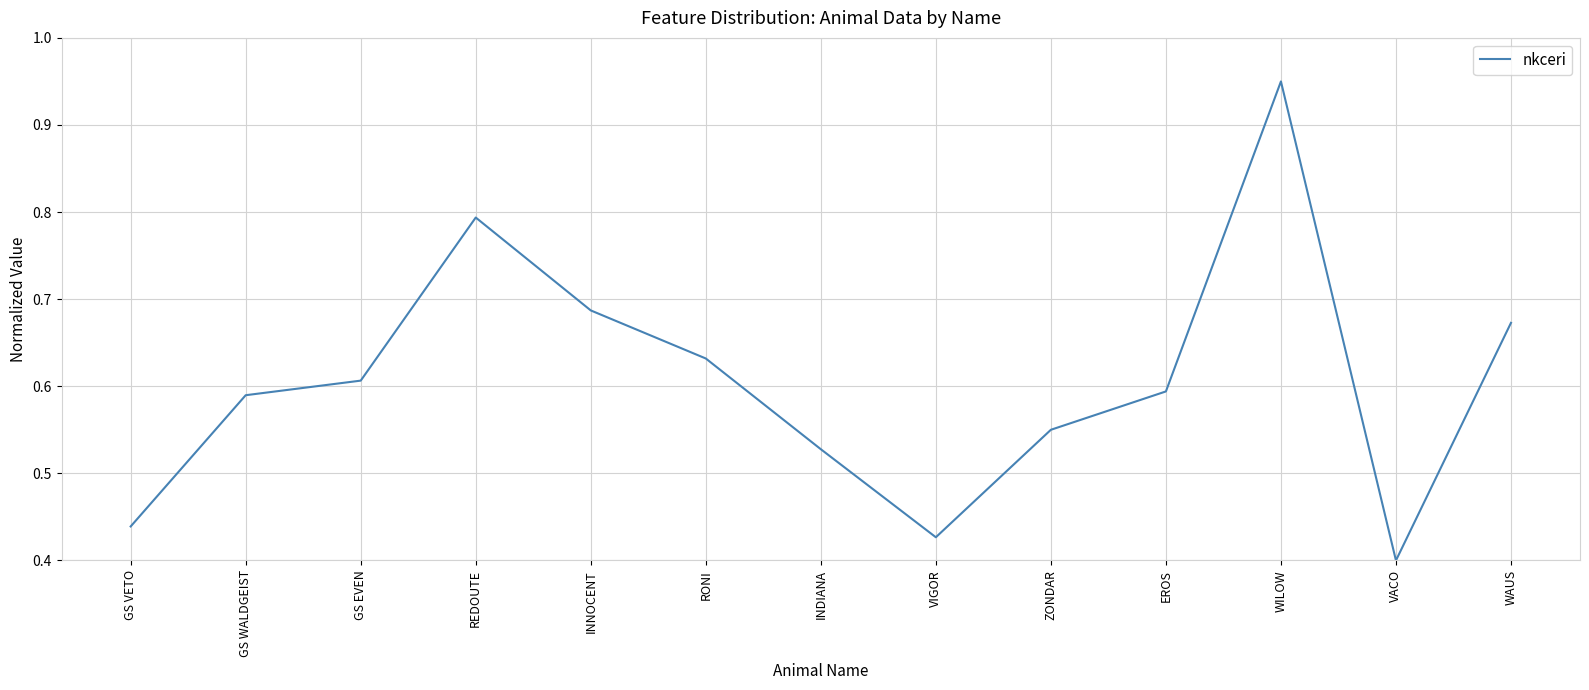

At which label is the value closest to 0?

VACO